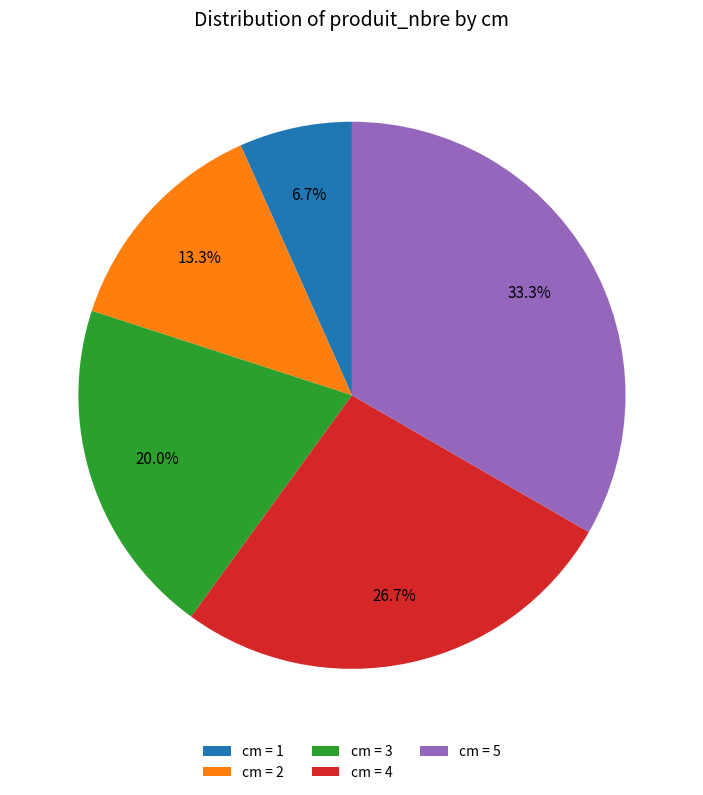

Between cm = 5 and cm = 2, which is larger?

cm = 5